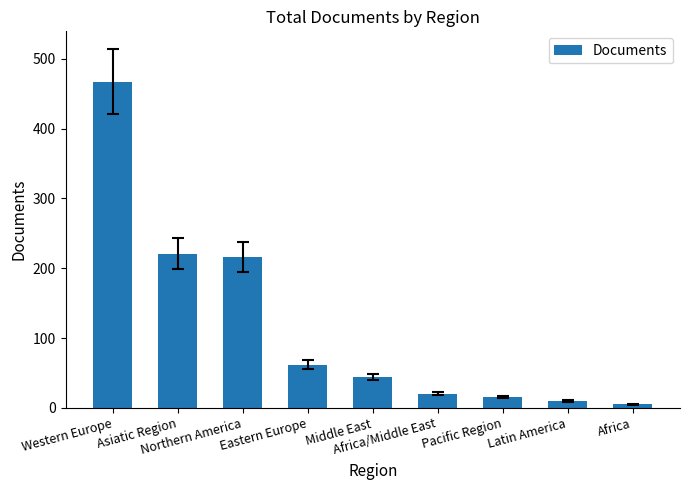

Rank the categories by value from lowest to highest.

Africa, Latin America, Pacific Region, Africa/Middle East, Middle East, Eastern Europe, Northern America, Asiatic Region, Western Europe